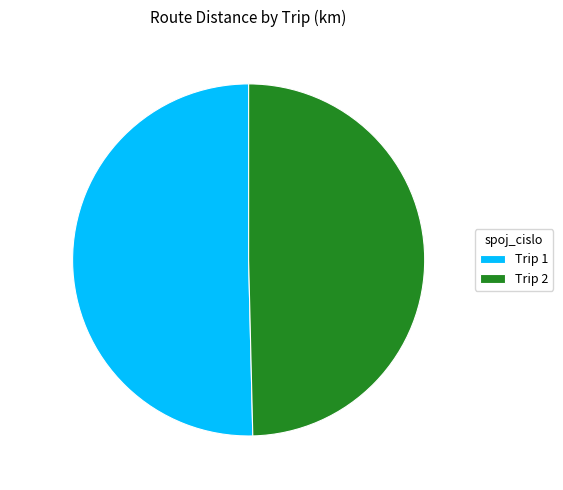

Which category has the biggest portion of the pie?

Trip 1